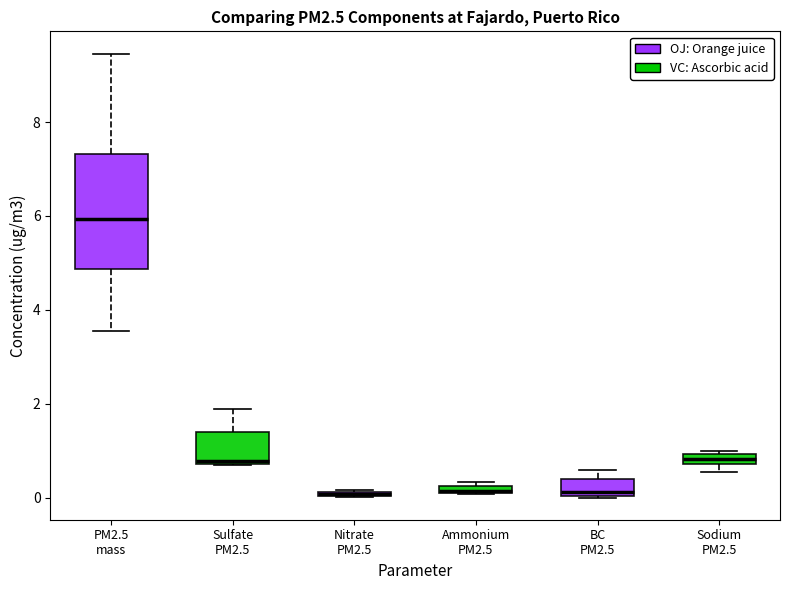

Comparing the boxes themselves (not the whiskers), which one is the tallest?

PM2.5 mass